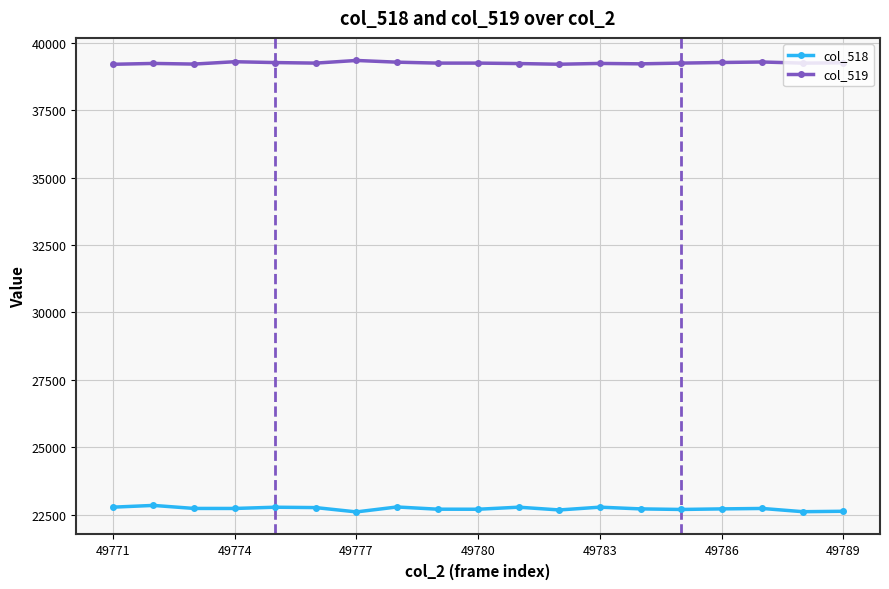

True or false: col_519 has more than 0 interior local peaks.

True